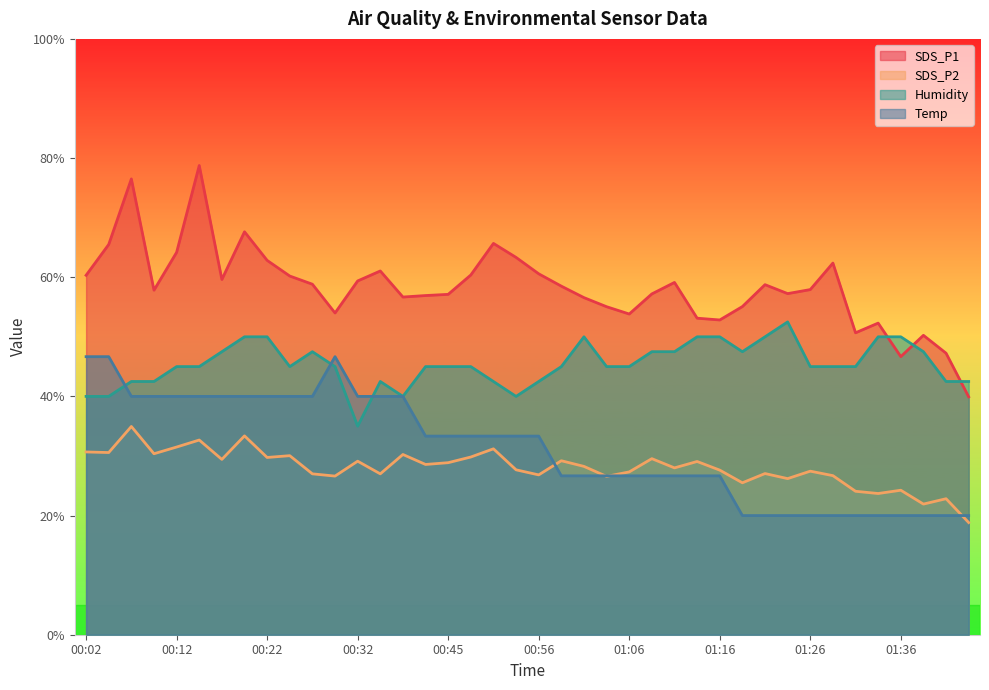

Does the chart display data point markers on the line(s)?

No